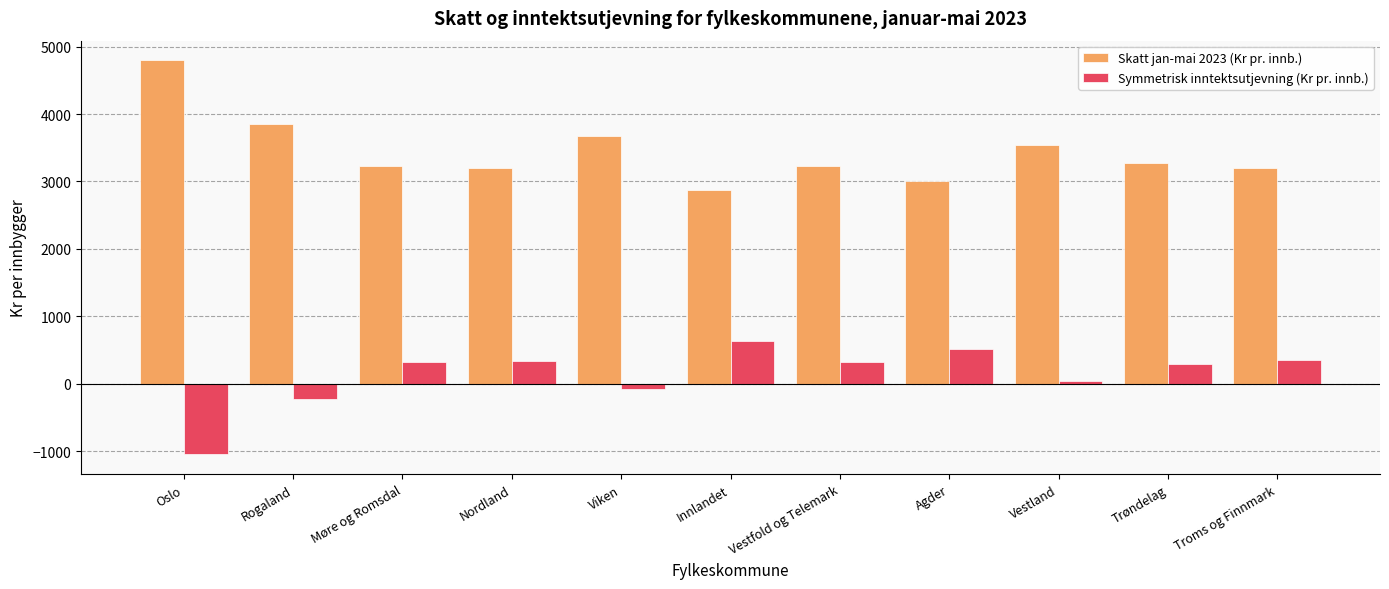

What is the difference between the second highest and minimum values in the Skatt jan-mai 2023 (Kr pr. innb.) series?

976.1